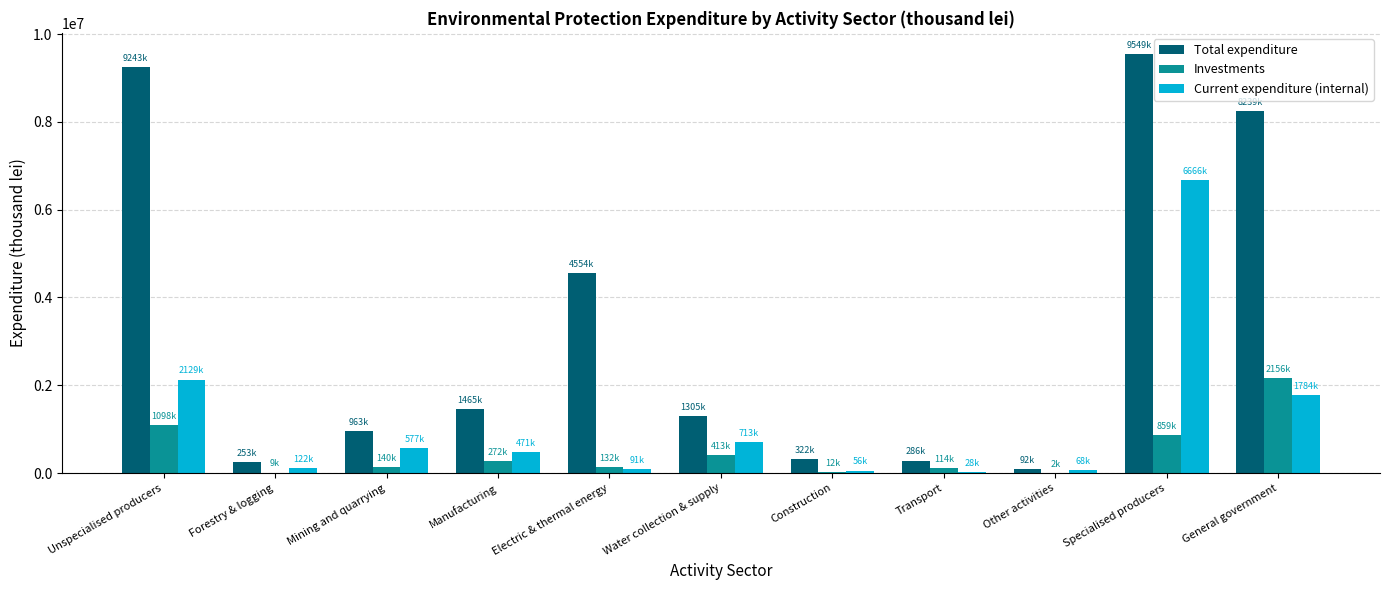

Are the bars grouped side by side (vs. stacked)?

Yes